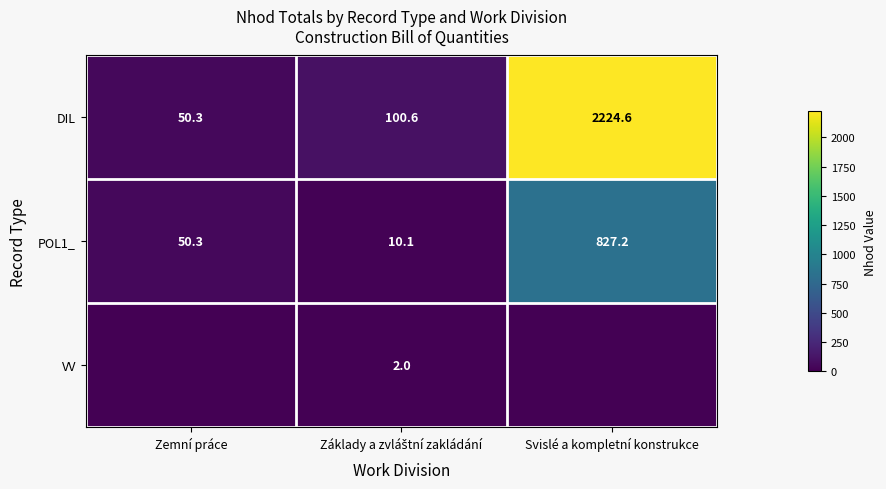

The DIL series shows 522.2 at Svislé a kompletní konstrukce. True or false?

False